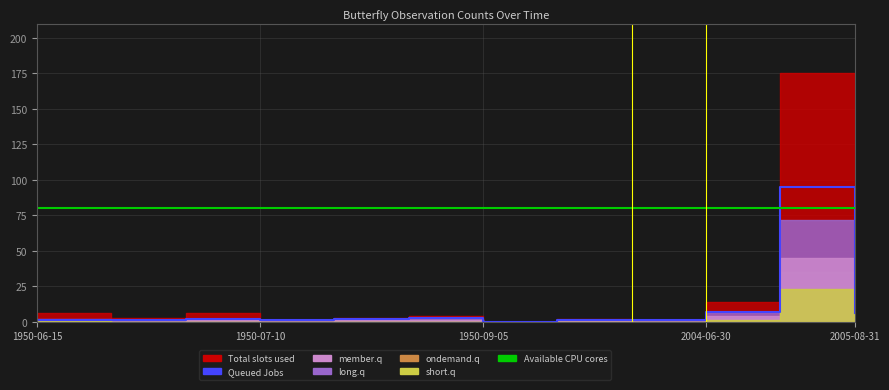

The Queued Jobs series shows 0 at 1950-09-05. True or false?

True